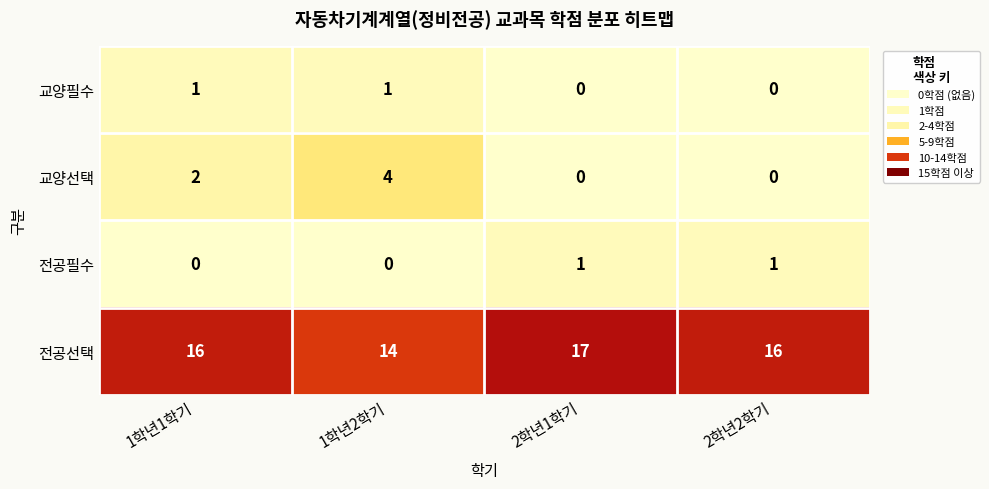

Rank the series at 1학년1학기 from lowest to highest value.

전공필수, 교양필수, 교양선택, 전공선택